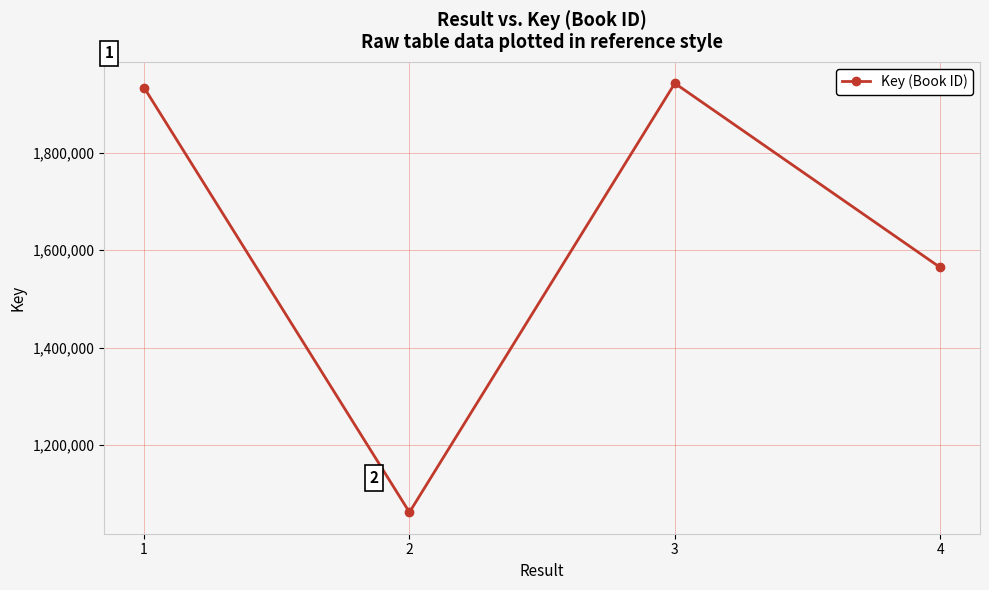

The value at 1 is 2942184. True or false?

False